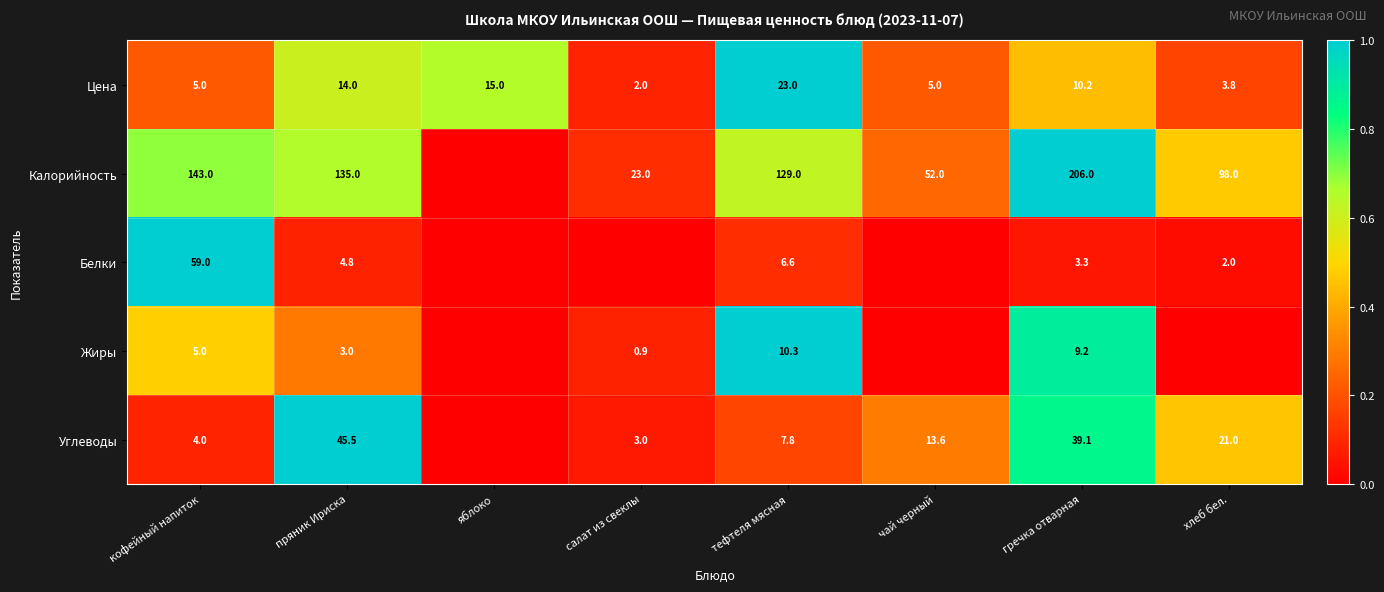

What is the sum of all Цена values?

78.0